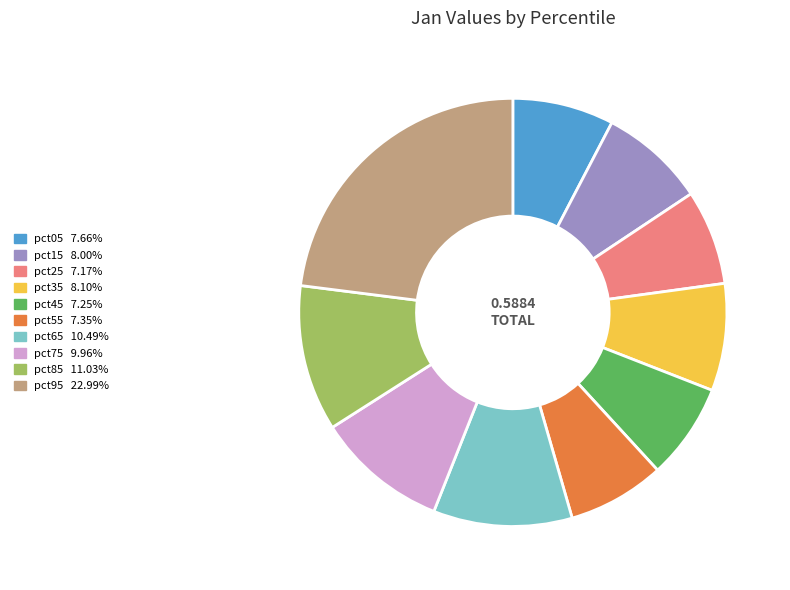

The pct45 slice represents 7% of the pie. True or false?

True